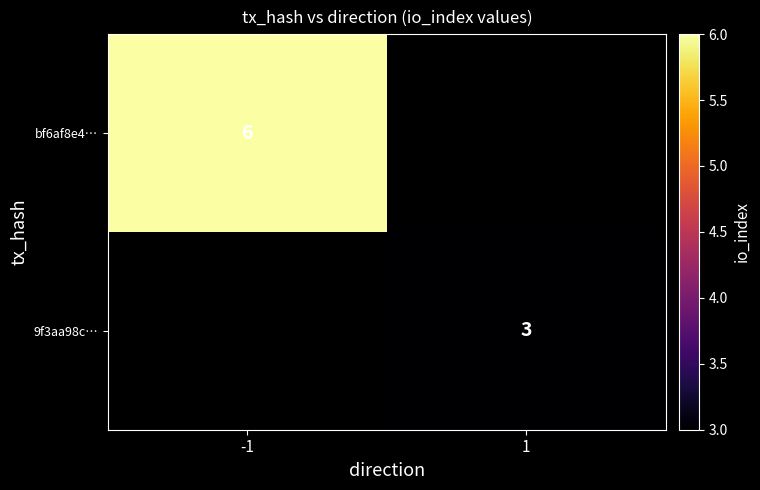

The value of 9f3aa98c… at 1 is 3. True or false?

True